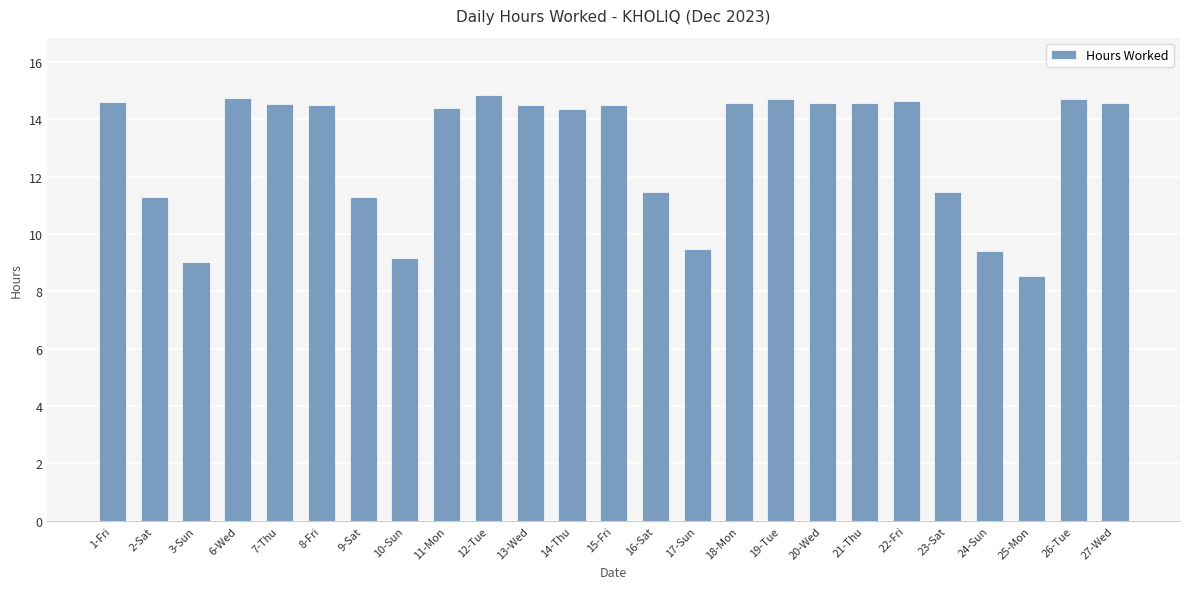

The value at 8-Fri is 8.1. True or false?

False